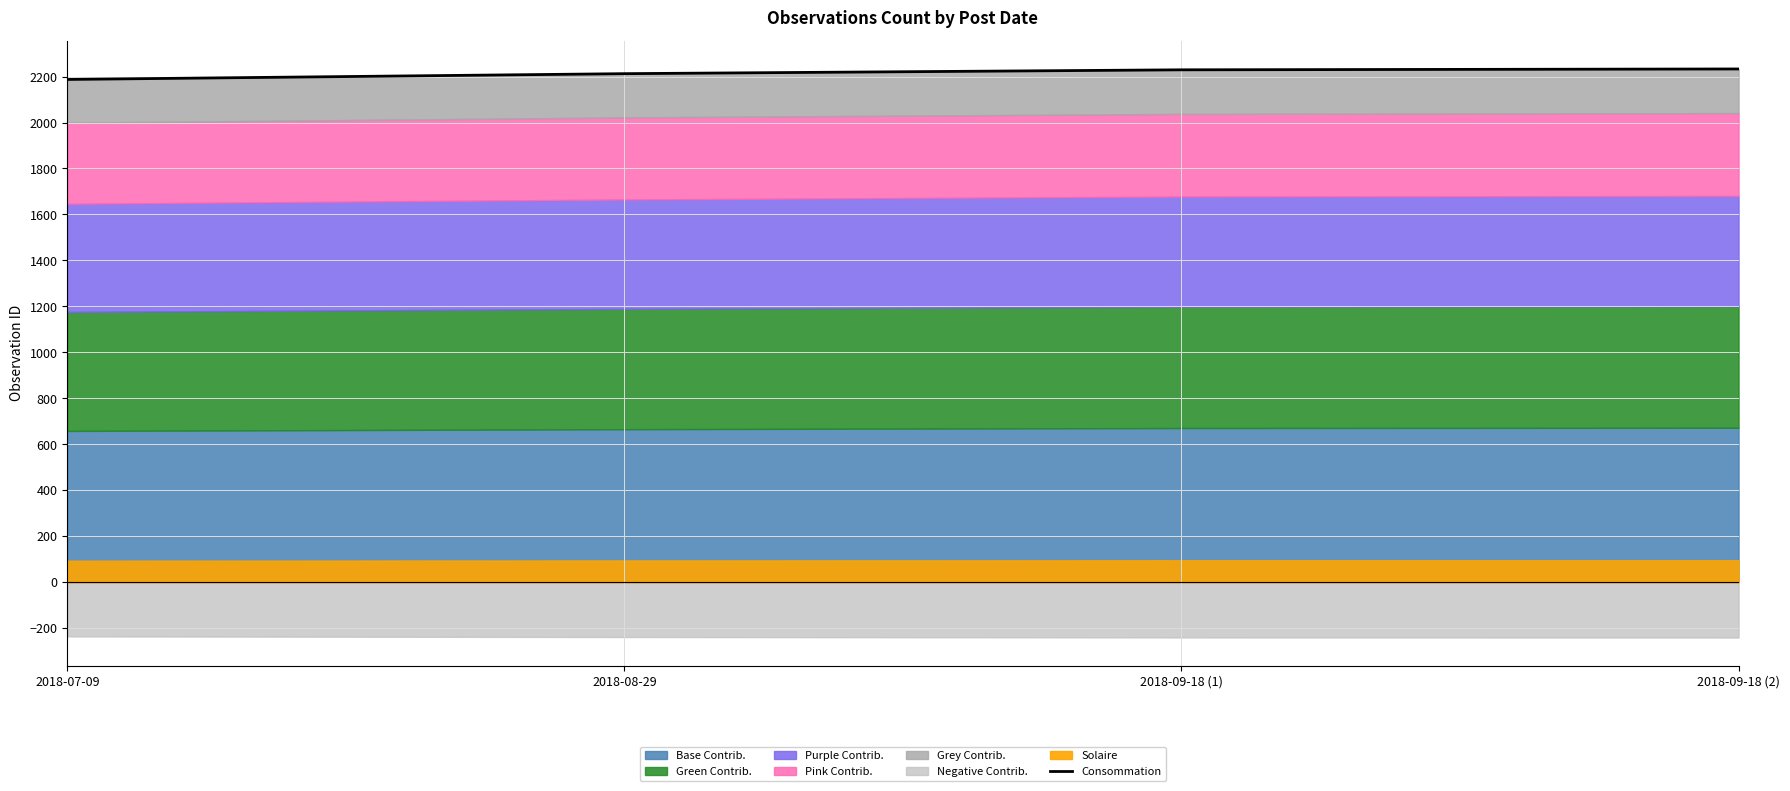

What is the sum of all values?

8862.0